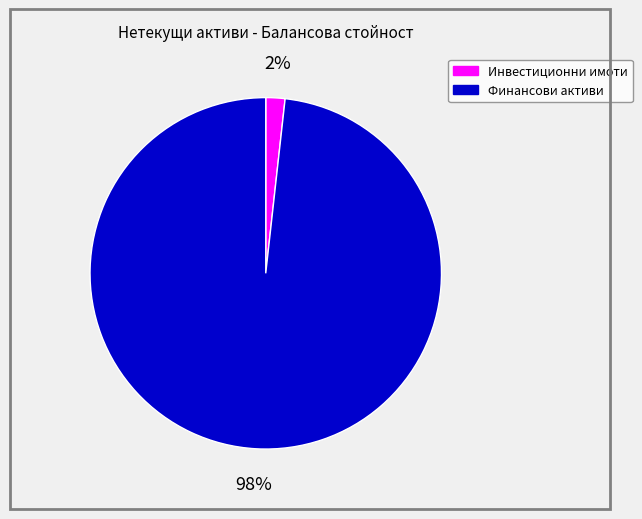

To the nearest percent, what is the combined percentage of Инвестиционни имоти and Финансови активи?

100%